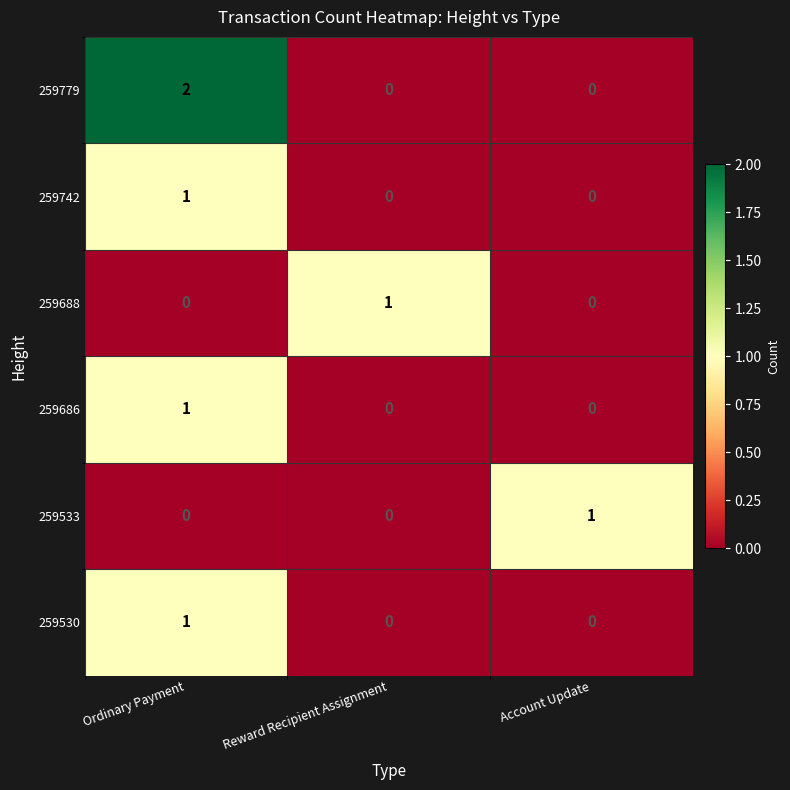

Reading left to right, extract all data points from this chart.

259779: 2	0	0
259742: 1	0	0
259688: 0	1	0
259686: 1	0	0
259533: 0	0	1
259530: 1	0	0